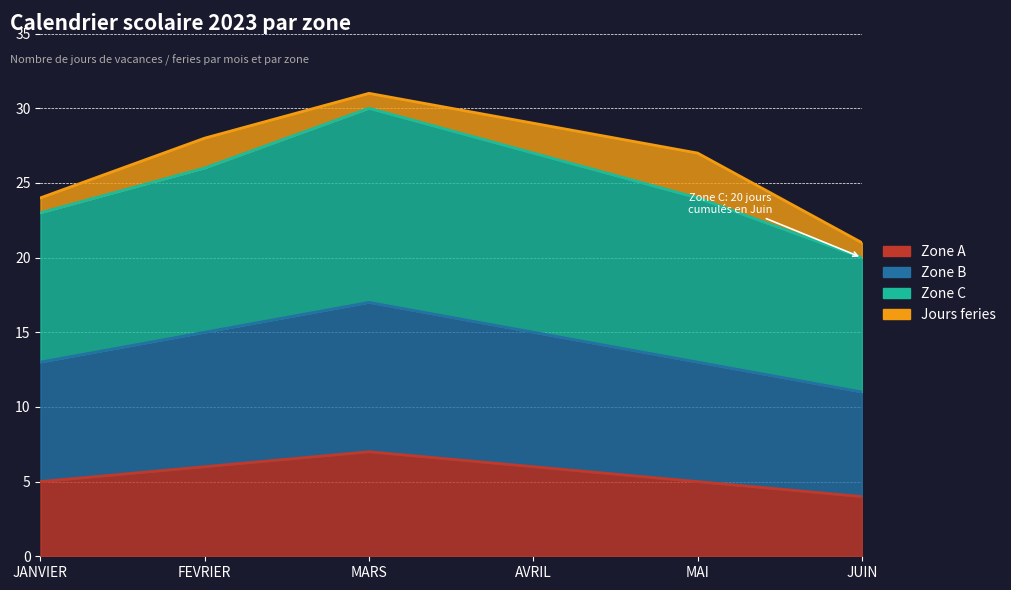

Is it true that Zone A equals 4 at MARS?

False